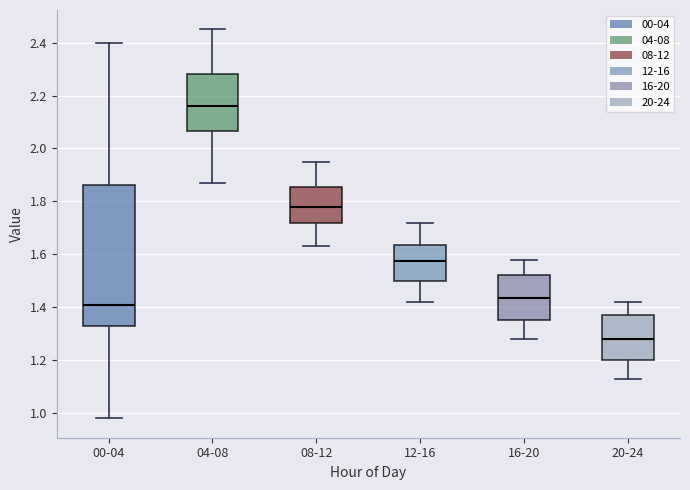

Reading left to right, read every box against the y-axis: the position of its median line, the range the box covers, and the ends of its whiskers. The values are not printed on the chart, so give them approximately, as read against the axis.

00-04: median 1.42, box 1.34 to 1.86, whiskers 0.98 to 2.40
04-08: median 2.16, box 2.06 to 2.28, whiskers 1.88 to 2.46
08-12: median 1.78, box 1.72 to 1.86, whiskers 1.64 to 1.96
12-16: median 1.58, box 1.50 to 1.64, whiskers 1.42 to 1.72
16-20: median 1.44, box 1.36 to 1.52, whiskers 1.28 to 1.58
20-24: median 1.28, box 1.20 to 1.38, whiskers 1.14 to 1.42